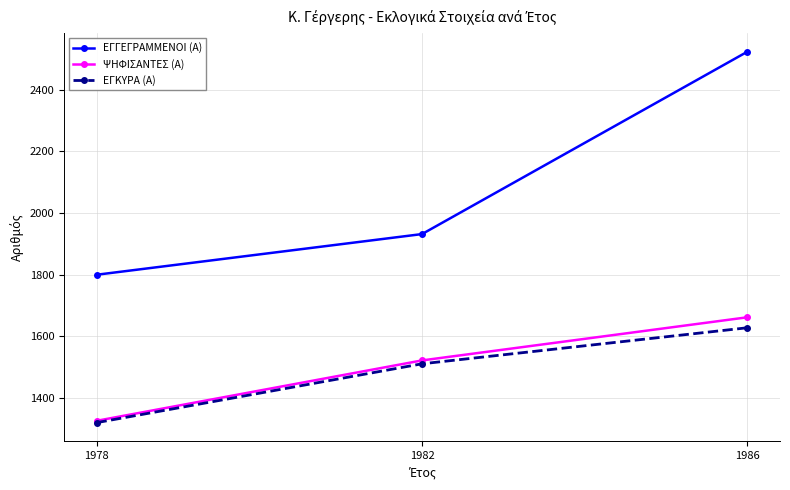

Where is ΕΓΚΥΡΑ (Α) nearest to the value 1474?

1982